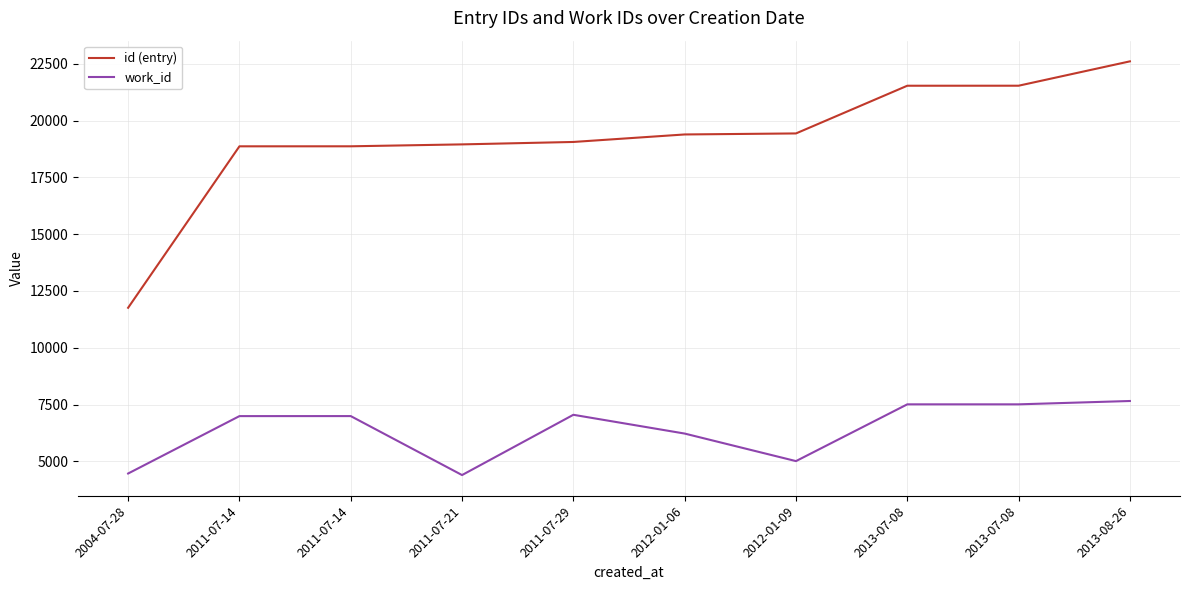

Where is the first local maximum for work_id?

2011-07-14